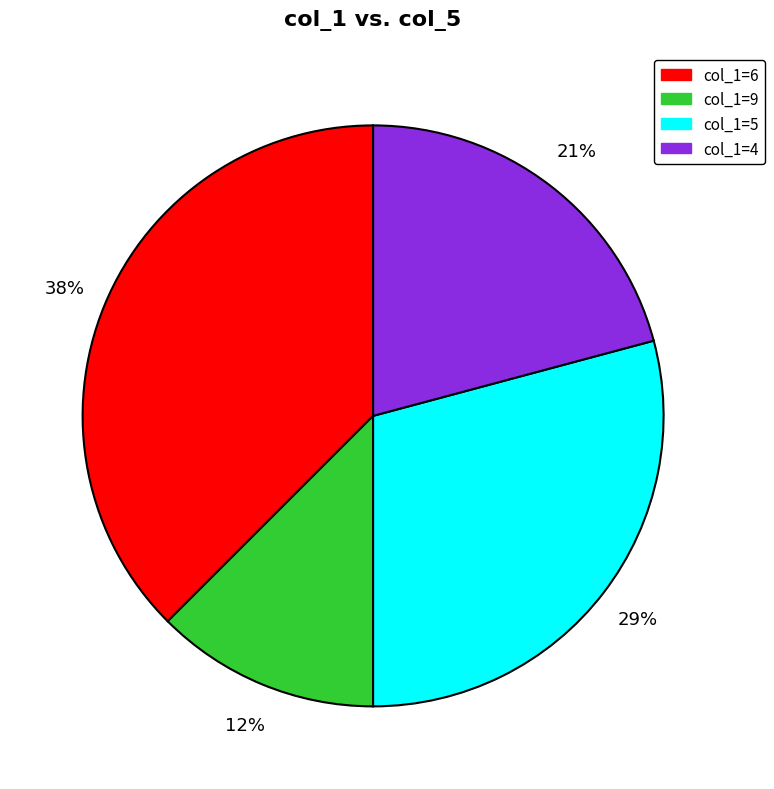

Which has a higher value, col_1=9 or col_1=4?

col_1=4